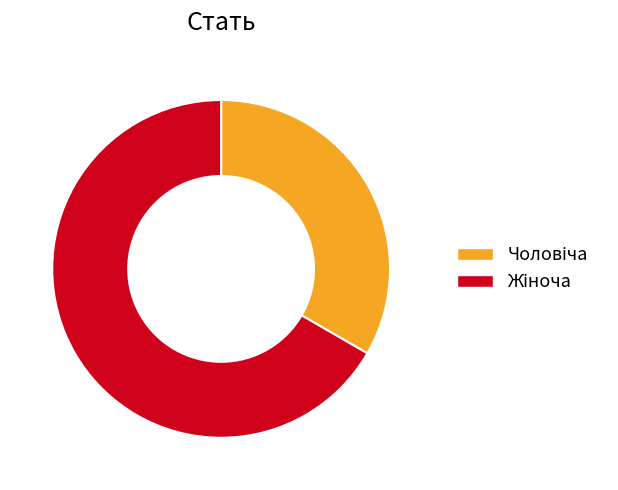

Does any single category account for the majority?

Yes